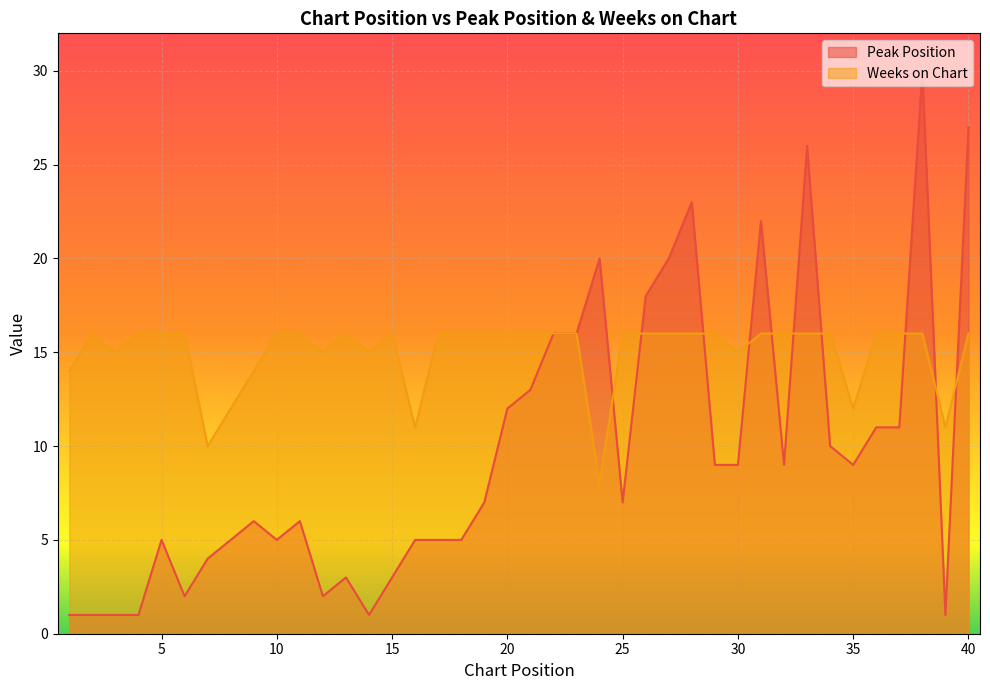

Reading right to left, extract all data points from this chart.

Peak Position: 27	1	30	11	11	9	10	26	9	22	9	9	23	20	18	7	20	16	16	13	12	7	5	5	5	3	1	3	2	6	5	6	5	4	2	5	1	1	1	1
Weeks on Chart: 16	11	16	16	16	12	16	16	16	16	15	16	16	16	16	16	8	16	16	16	16	16	16	16	11	16	15	16	15	16	16	14	12	10	16	16	16	15	16	14